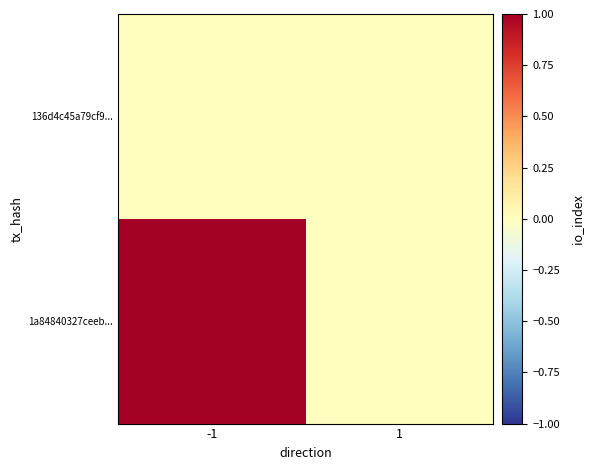

Rank the series by their maximum value, from highest to lowest.

1a84840327ceeb..., 136d4c45a79cf9...